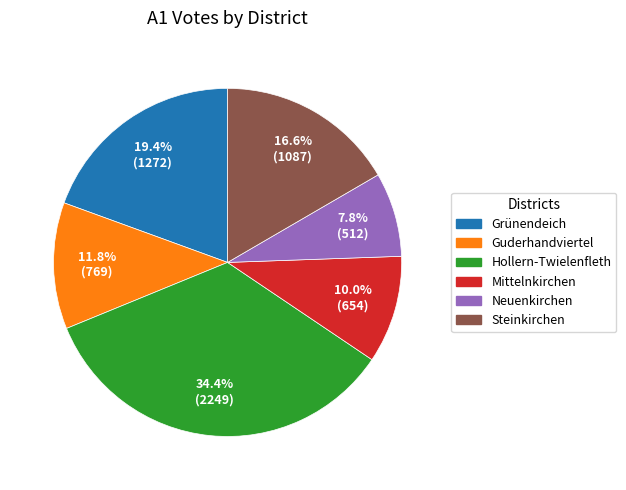

True or false: Guderhandviertel accounts for 6% of the total.

False